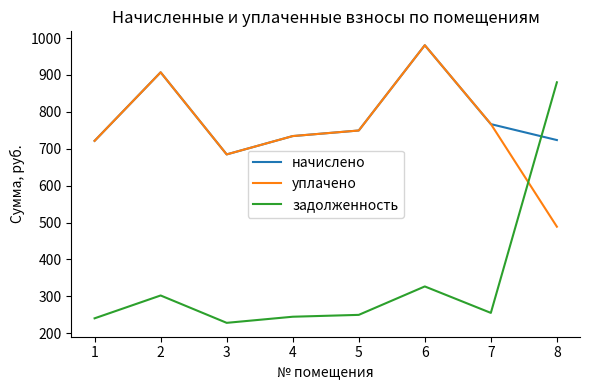

Is it true that начислено equals 723.6 at 8?

True